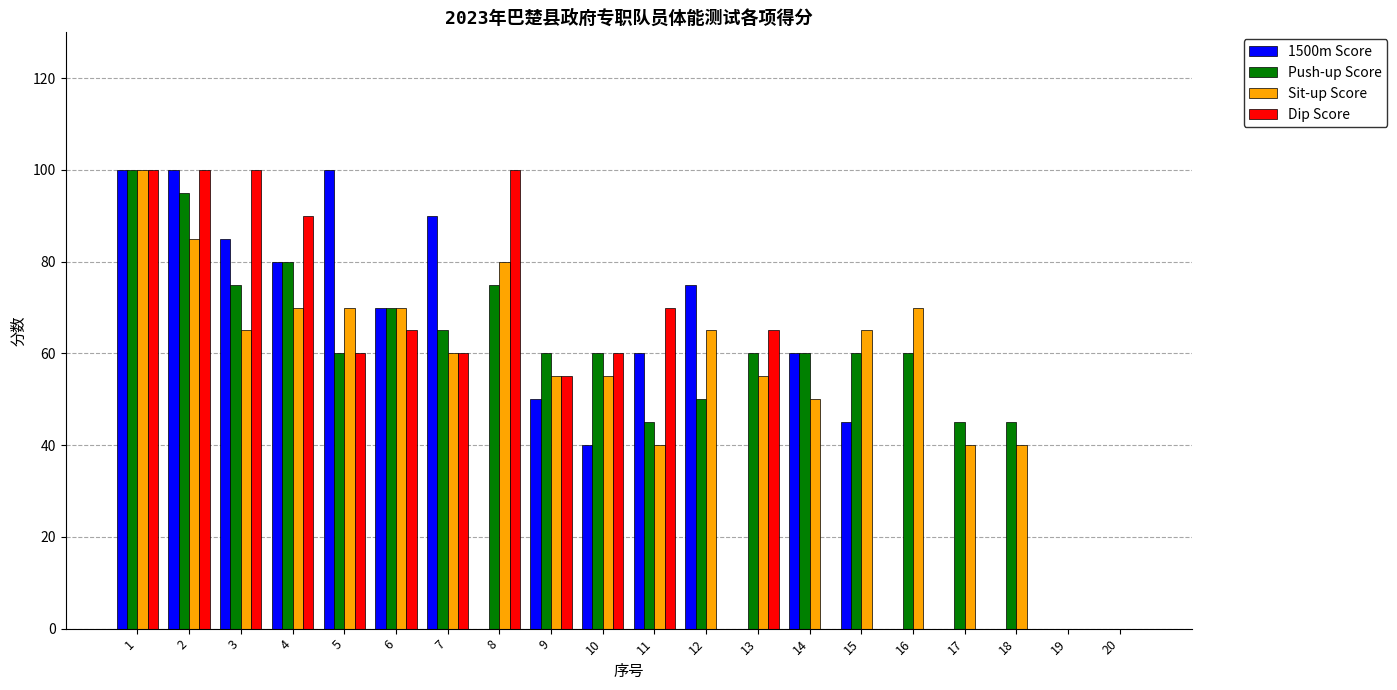

Which series has the largest total across all categories?

Push-up Score